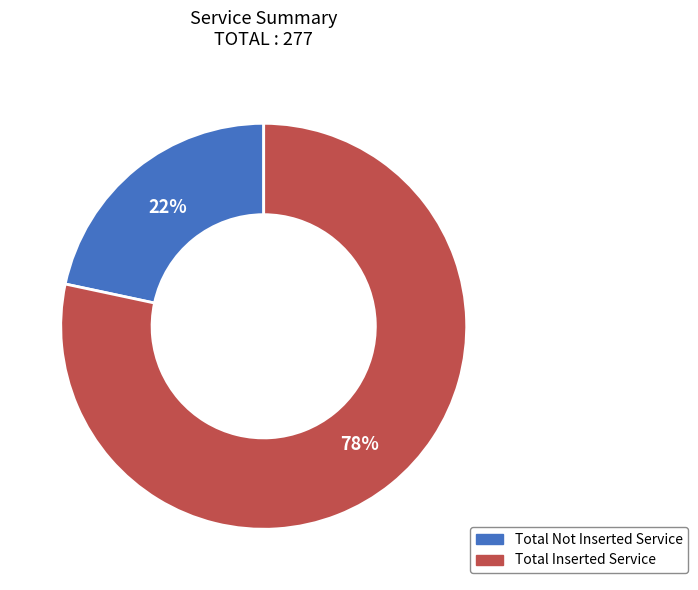

Is the sum of Total Not Inserted Service and Total Inserted Service greater than half?

Yes